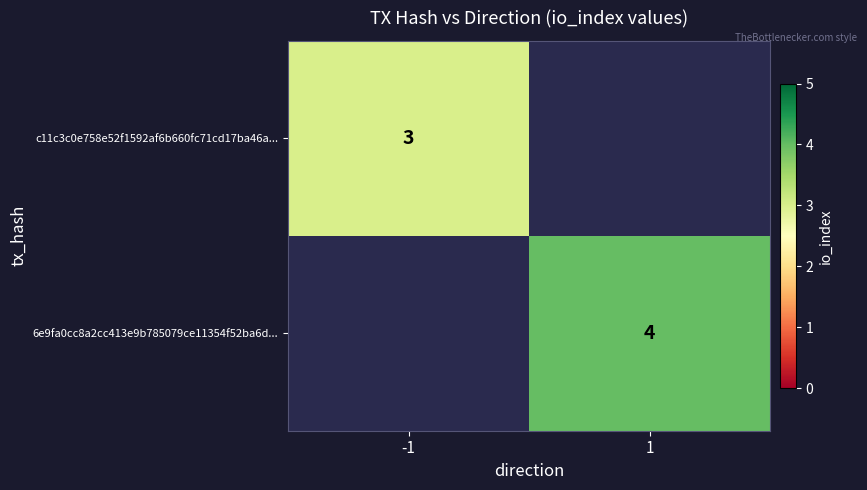

Between -1 and 1, which is larger?

1